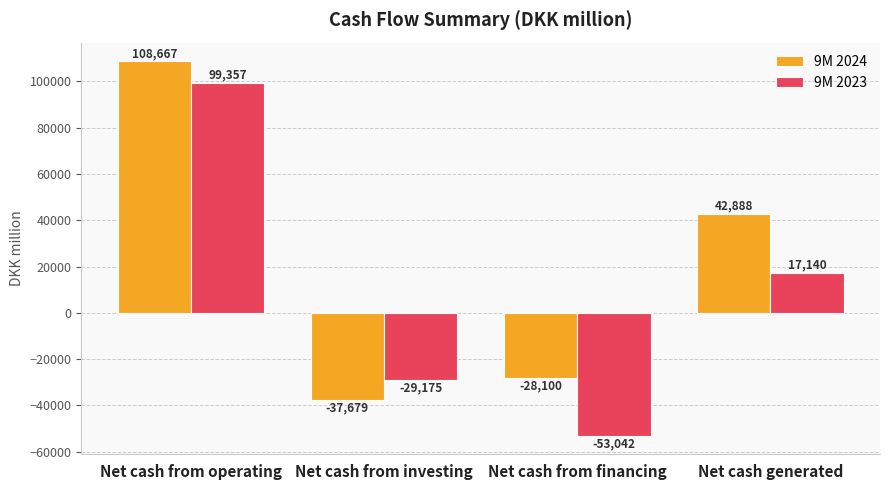

Read the 9M 2024 value at Net cash from financing.

-28100